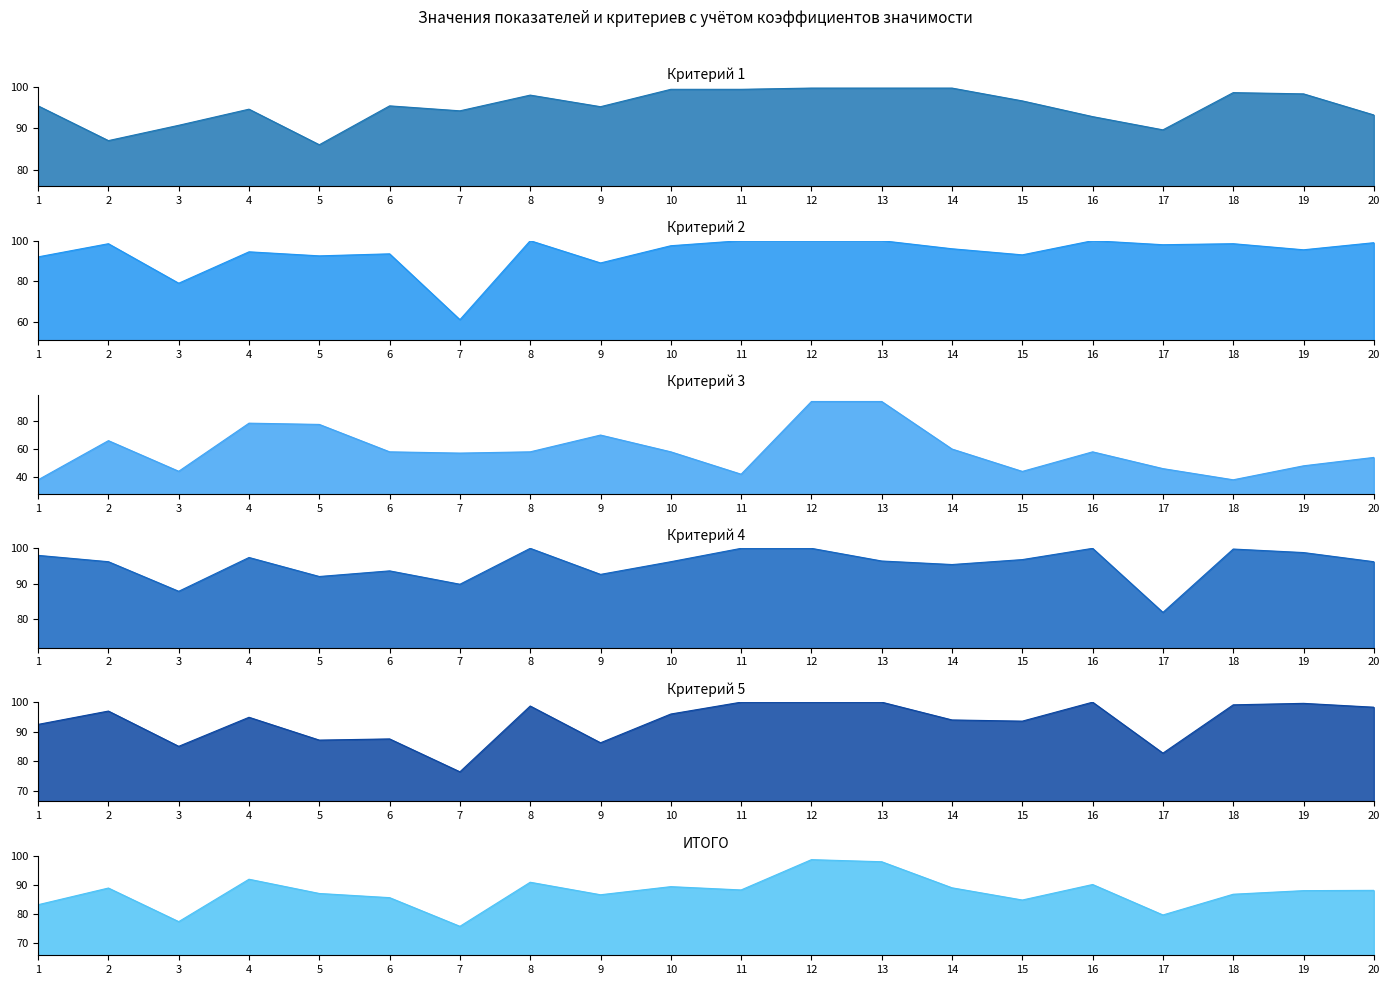

List the labels in order of Критерий 3 value, smallest first.

1, 18, 11, 15, 3, 17, 19, 20, 7, 6, 8, 10, 16, 14, 2, 9, 5, 4, 12, 13